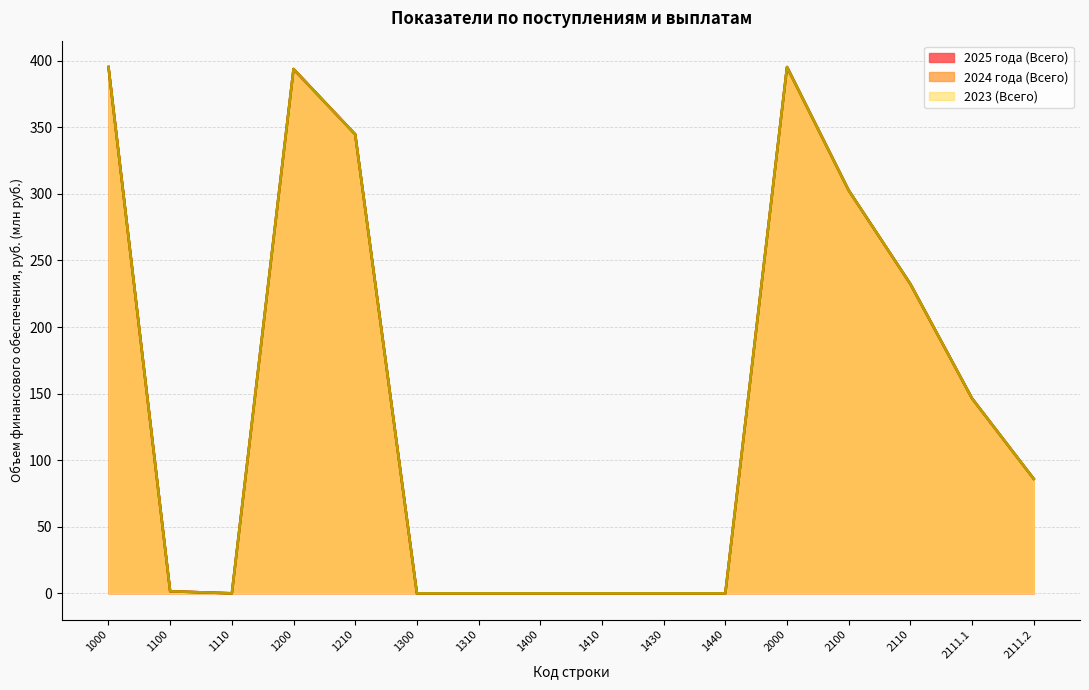

What is the highest value of the 2023 (Всего) series?

395.3